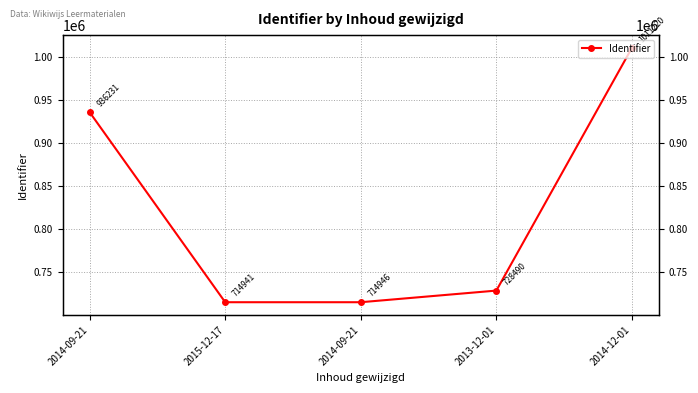

Reading left to right, what are all the values shown in this chart?

936231	714941	714946	728490	1011220